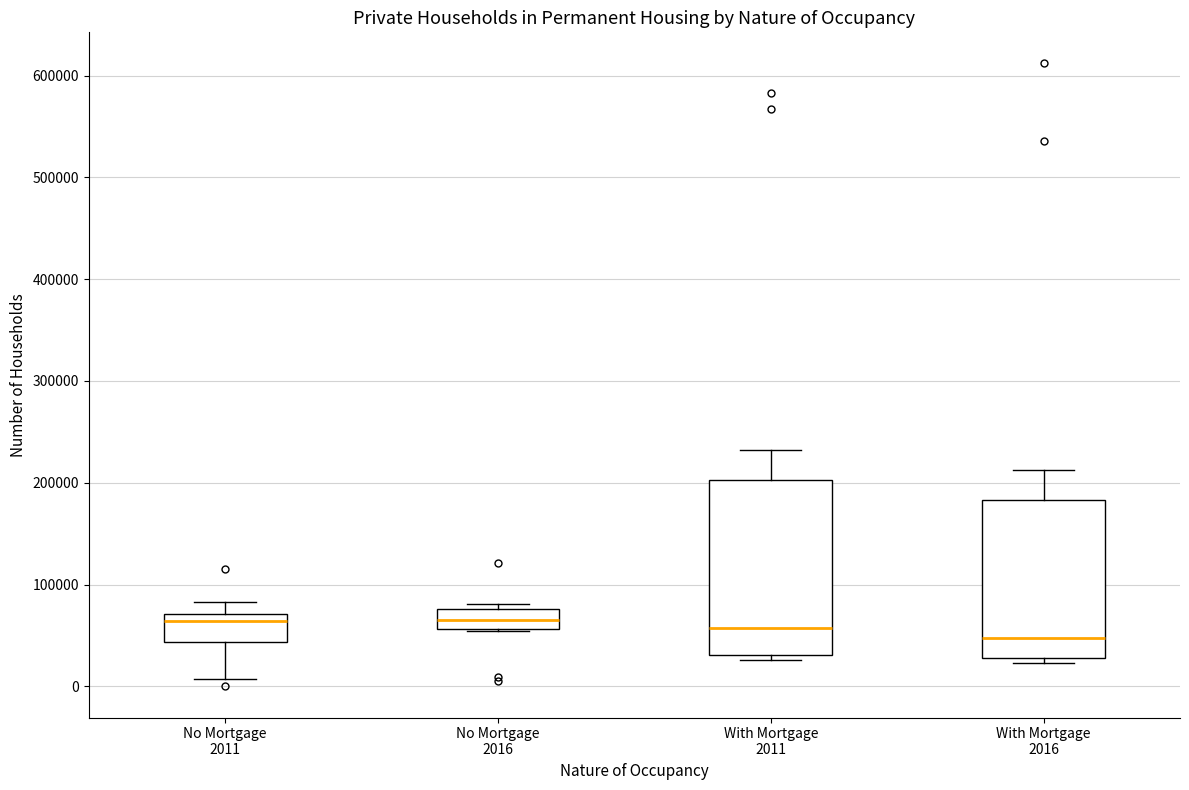

Which box is the tallest, from its lower edge to its upper edge?

With Mortgage 2011